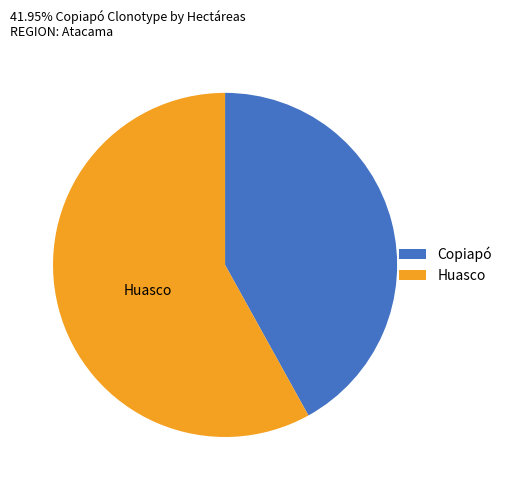

Which category has the smallest portion of the pie?

Copiapó